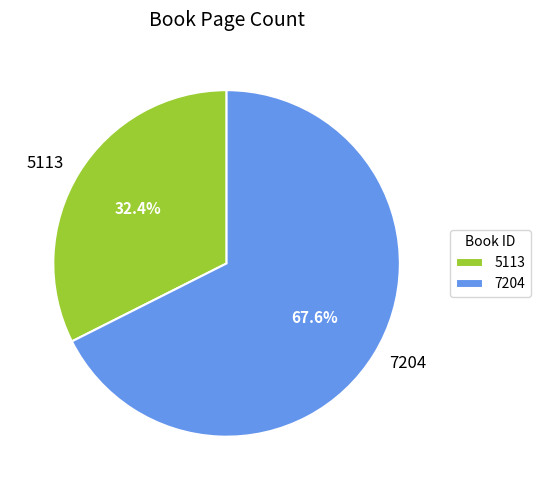

Combined, what portion of the pie is 5113 and 7204?

100.0%